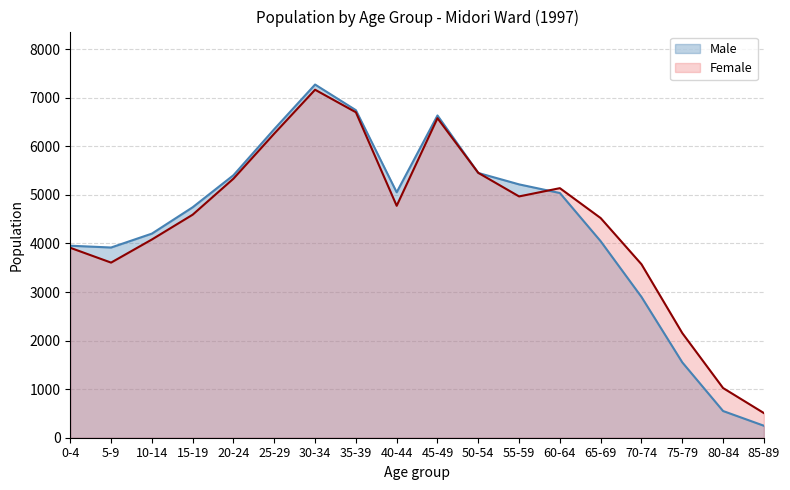

Where does the Male series first go above 5039?

20-24